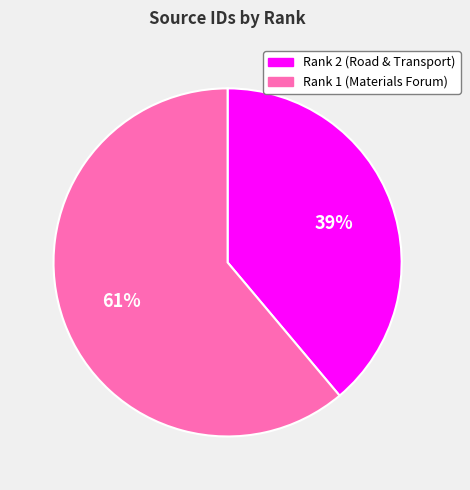

To the nearest percent, what is the average slice percentage?

50%